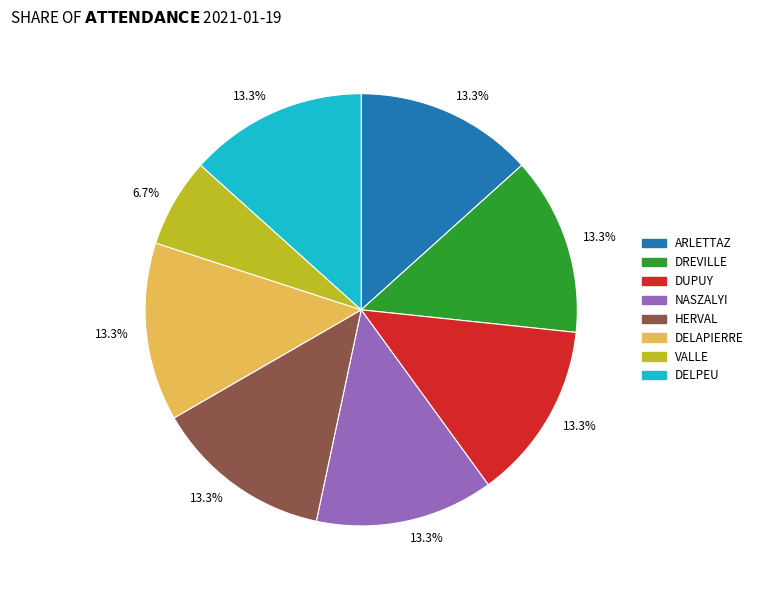

Count the number of slices in the pie.

8